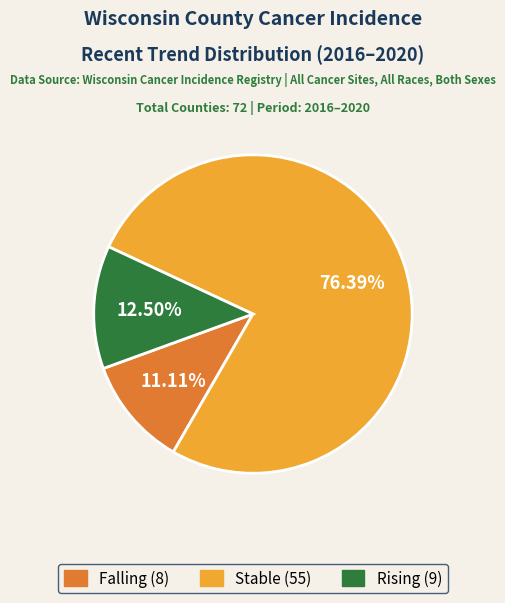

Does any single category account for the majority?

Yes